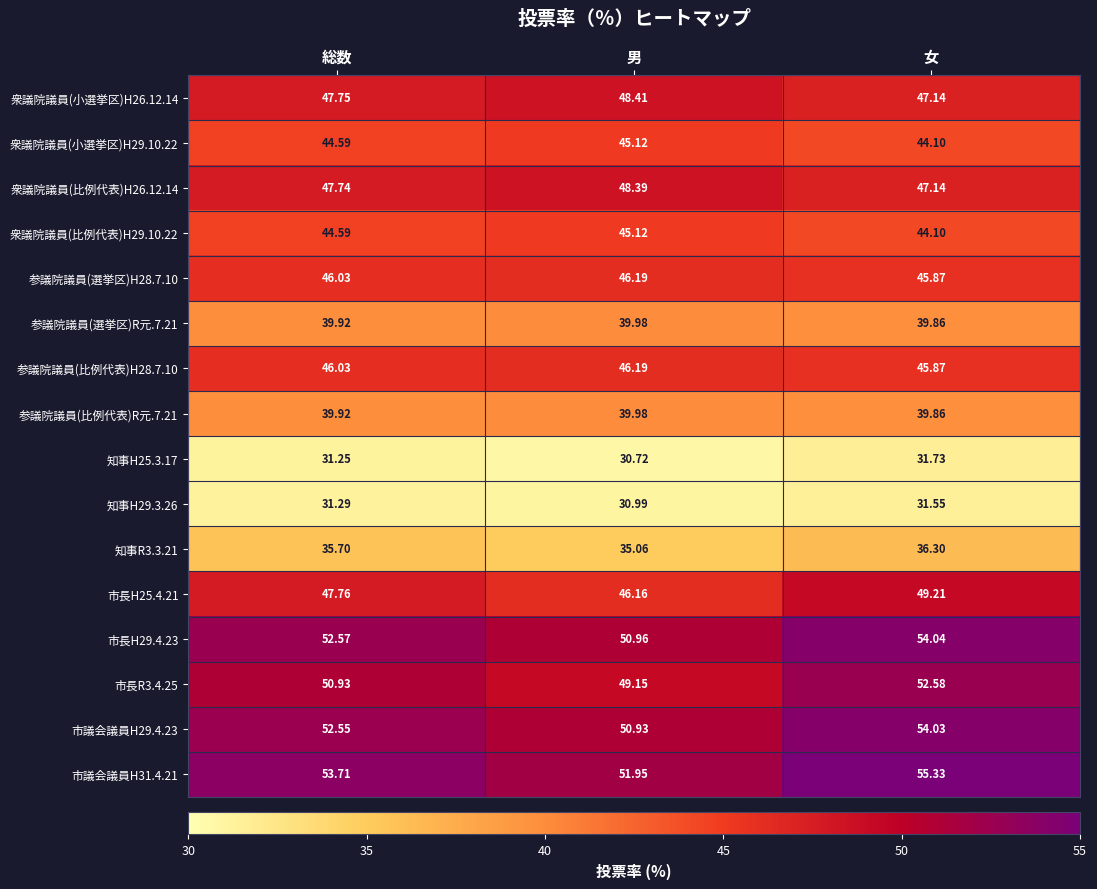

Which series has the largest total across all categories?

市議会議員H31.4.21